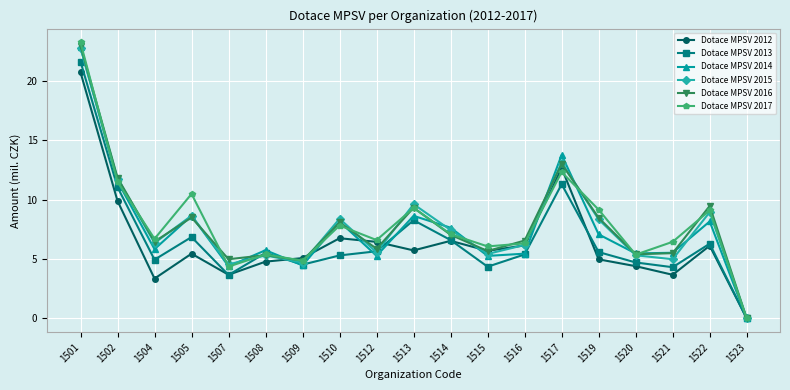

The Dotace MPSV 2013 series shows 33.2 at 1501. True or false?

False